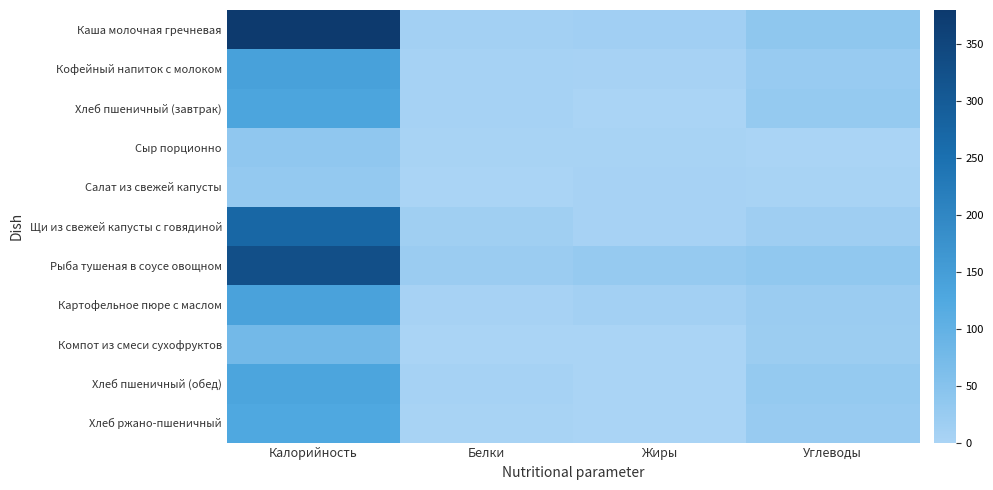

Reading right to left, what are all the values shown in this chart?

Каша молочная гречневая: Углеводы=38.4	Жиры=13.1	Белки=9.6	Калорийность=380.3
Кофейный напиток с молоком: Углеводы=24.7	Жиры=3.2	Белки=5.0	Калорийность=141.3
Хлеб пшеничный (завтрак): Углеводы=29.5	Жиры=0.5	Белки=4.6	Калорийность=133.2
Сыр порционно: Углеводы=0.0	Жиры=3.0	Белки=2.3	Калорийность=36.4
Салат из свежей капусты: Углеводы=2.3	Жиры=3.0	Белки=0.8	Калорийность=31.0
Щи из свежей капусты с говядиной: Углеводы=16.3	Жиры=4.0	Белки=14.3	Калорийность=271.8
Рыба тушеная в соусе овощном: Углеводы=35.2	Жиры=27.1	Белки=21.1	Калорийность=329.3
Картофельное пюре с маслом: Углеводы=22.0	Жиры=9.2	Белки=3.2	Калорийность=138.8
Компот из смеси сухофруктов: Углеводы=19.4	Жиры=0.0	Белки=0.2	Калорийность=76.8
Хлеб пшеничный (обед): Углеводы=29.5	Жиры=0.5	Белки=4.6	Калорийность=133.2
Хлеб ржано-пшеничный: Углеводы=23.9	Жиры=0.4	Белки=1.9	Калорийность=126.7